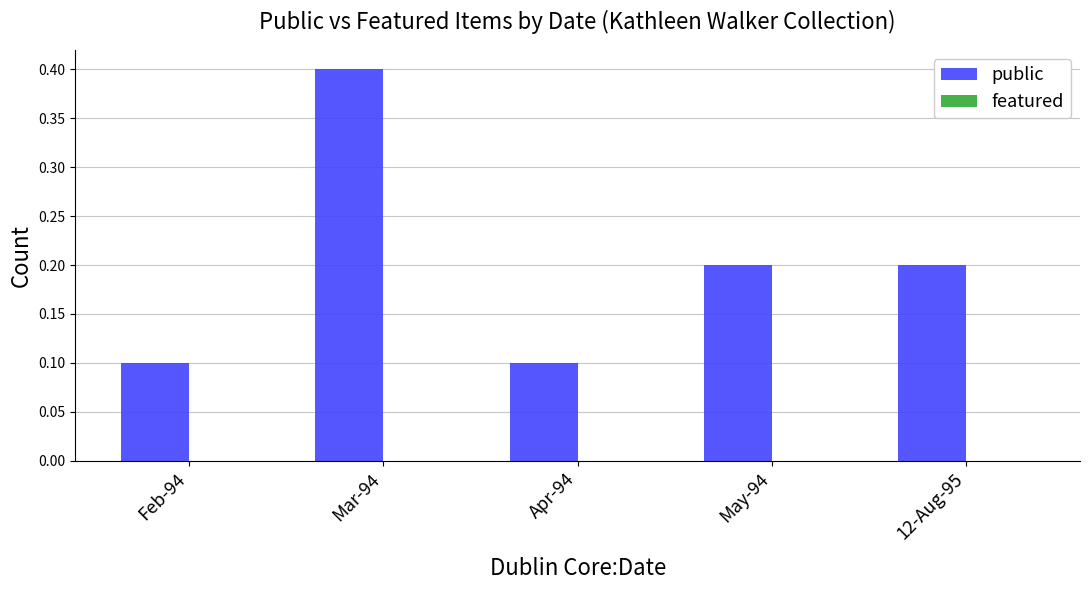

What position from the right is Feb-94?

5